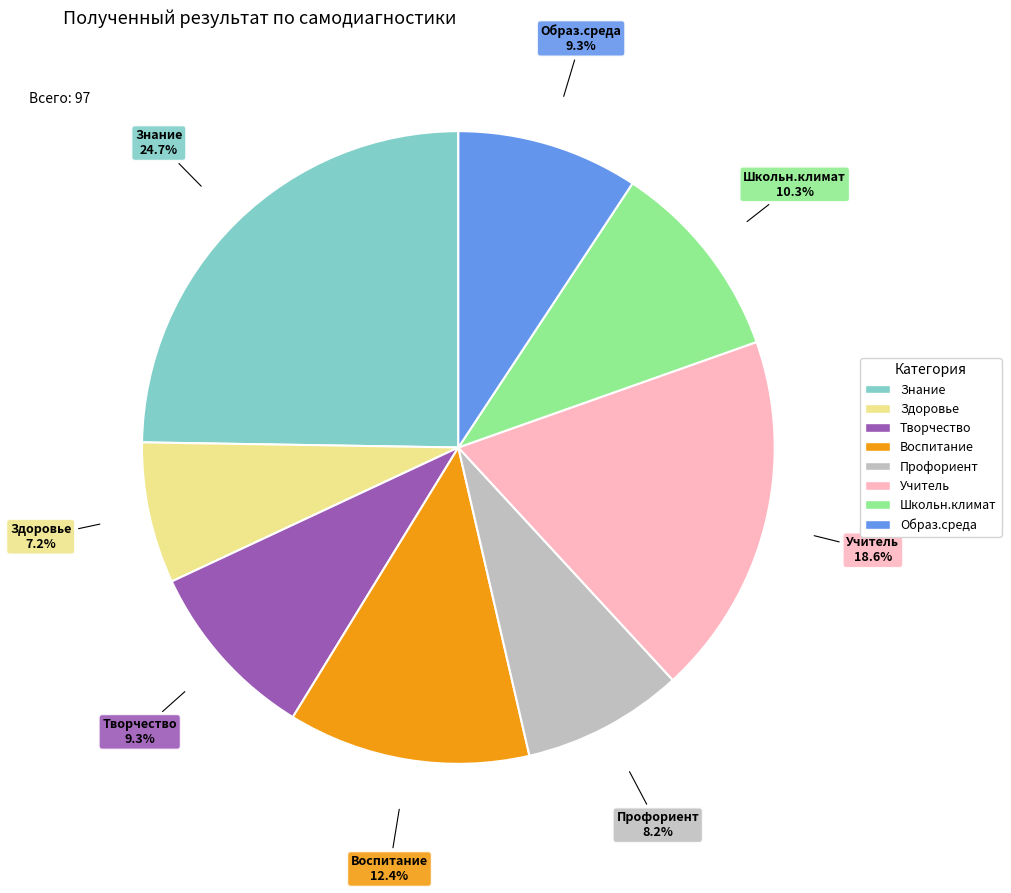

Is Знание the majority of the pie?

No